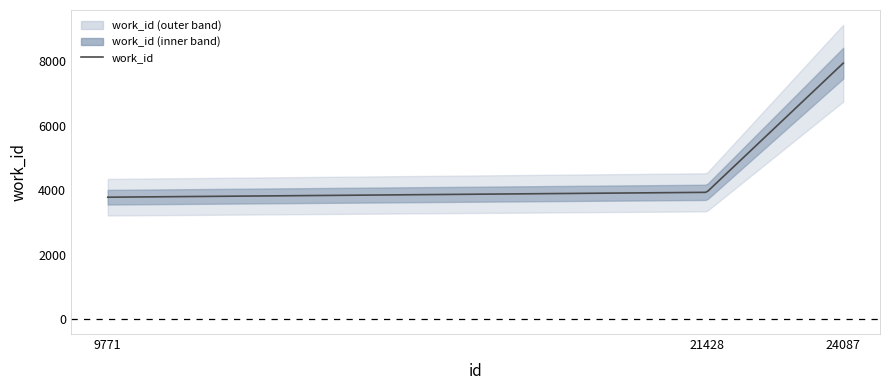

What is the change in value from 9771 to 24087?

+4158